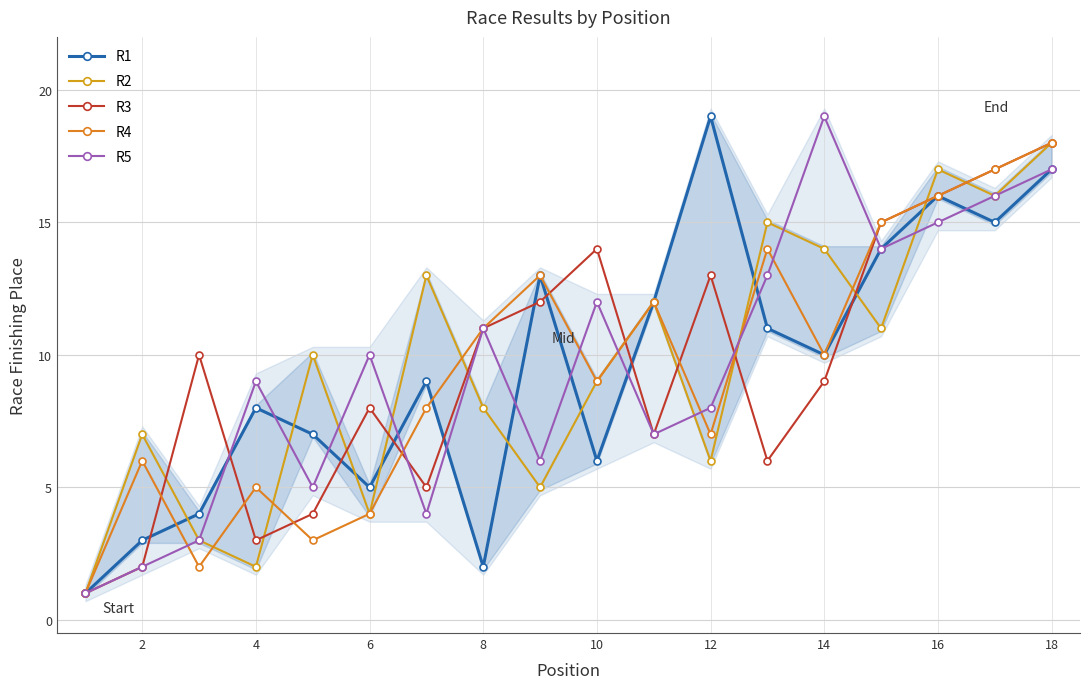

True or false: R3 has a value of 20 at 12.

False